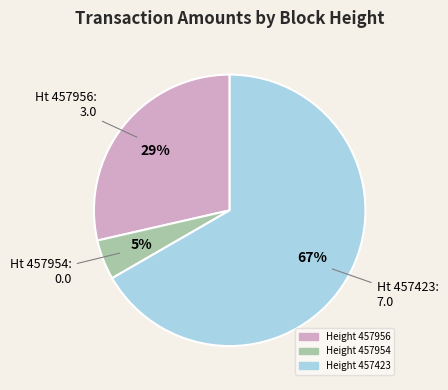

Does any single category account for the majority?

Yes